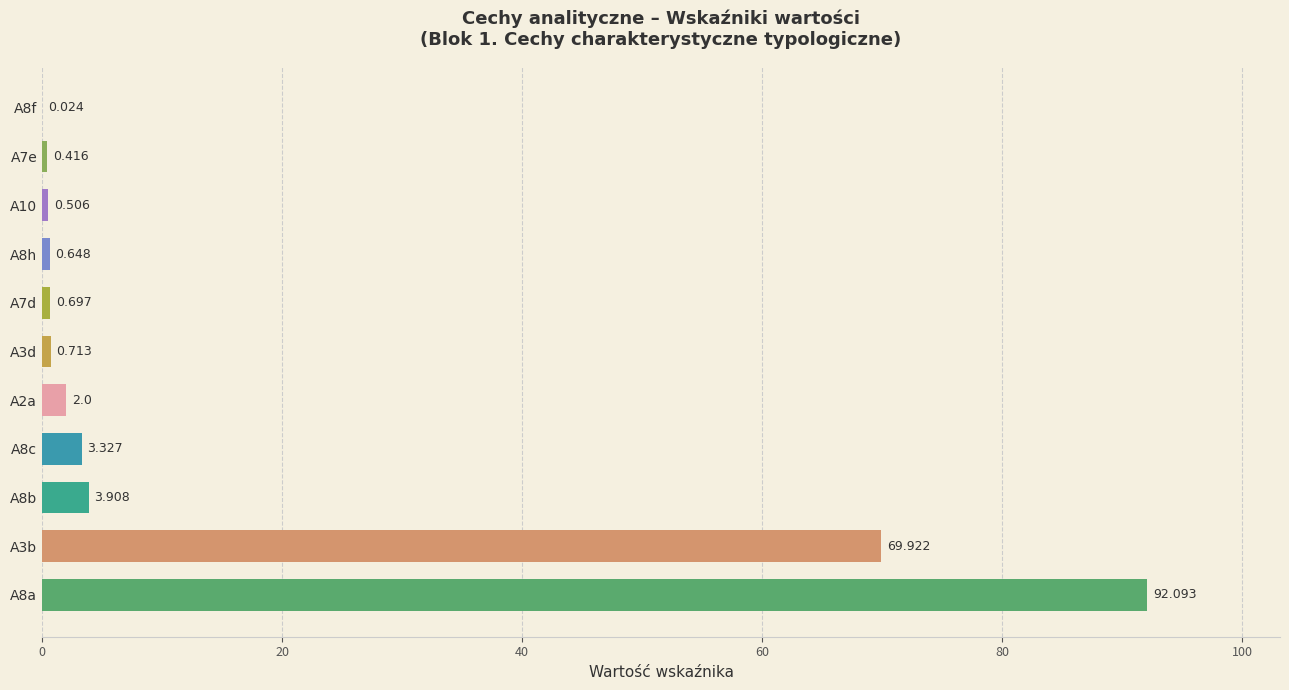

What is the greatest value displayed?

92.1